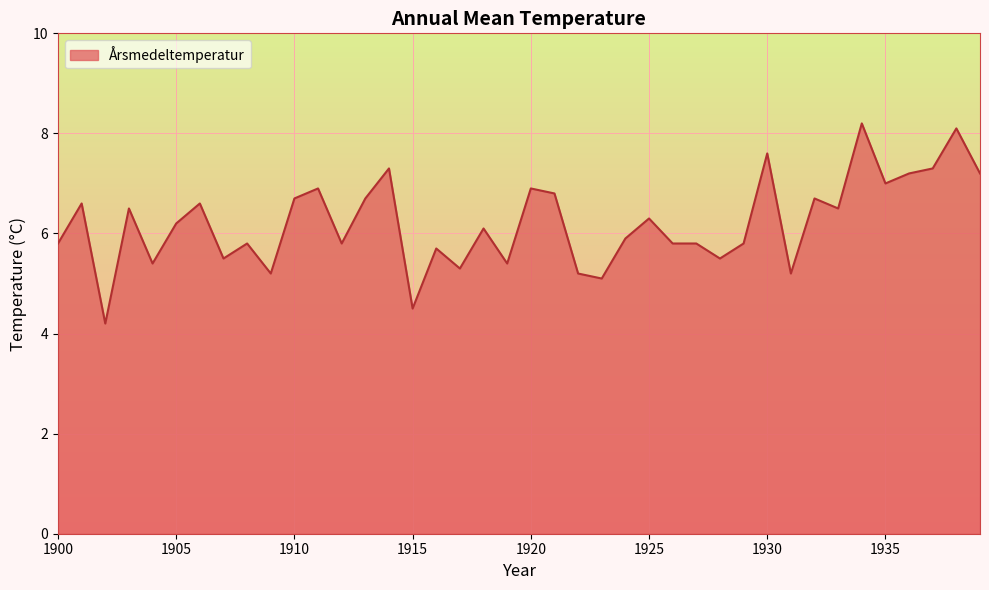

What is the maximum value shown in the chart?

8.2